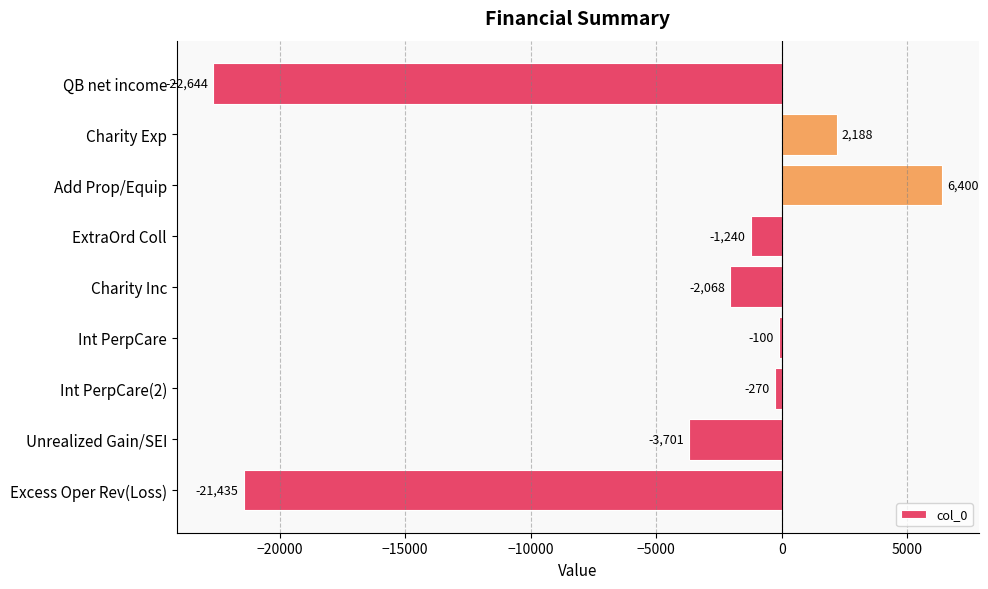

Rank the categories by value from highest to lowest.

Add Prop/Equip, Charity Exp, Int PerpCare, Int PerpCare(2), ExtraOrd Coll, Charity Inc, Unrealized Gain/SEI, Excess Oper Rev(Loss), QB net income